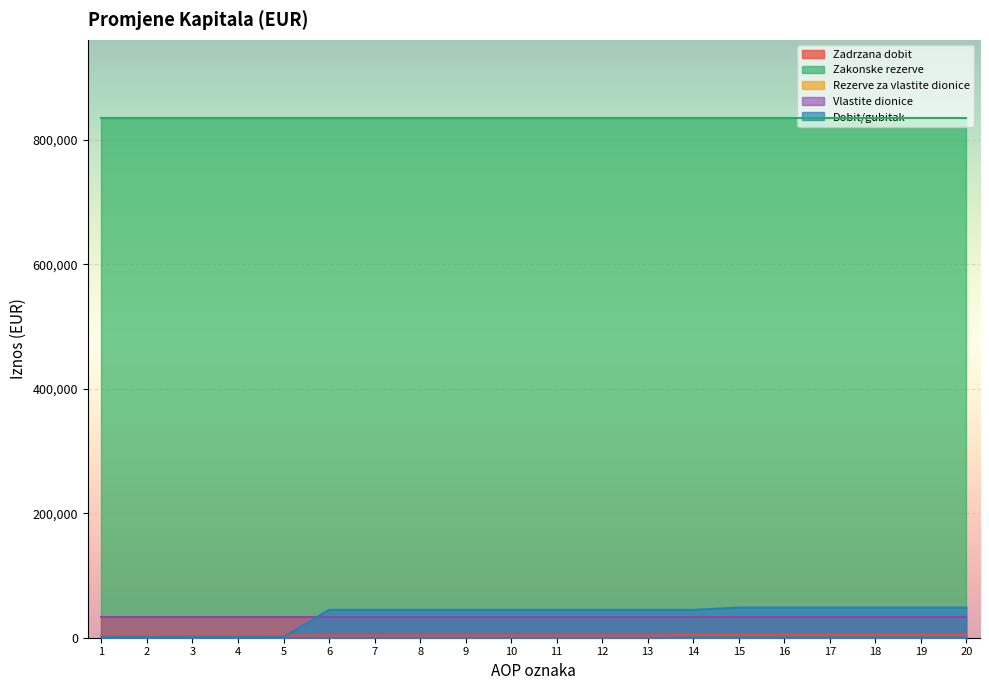

What is the average value of the Rezerve za vlastite dionice series?

32531